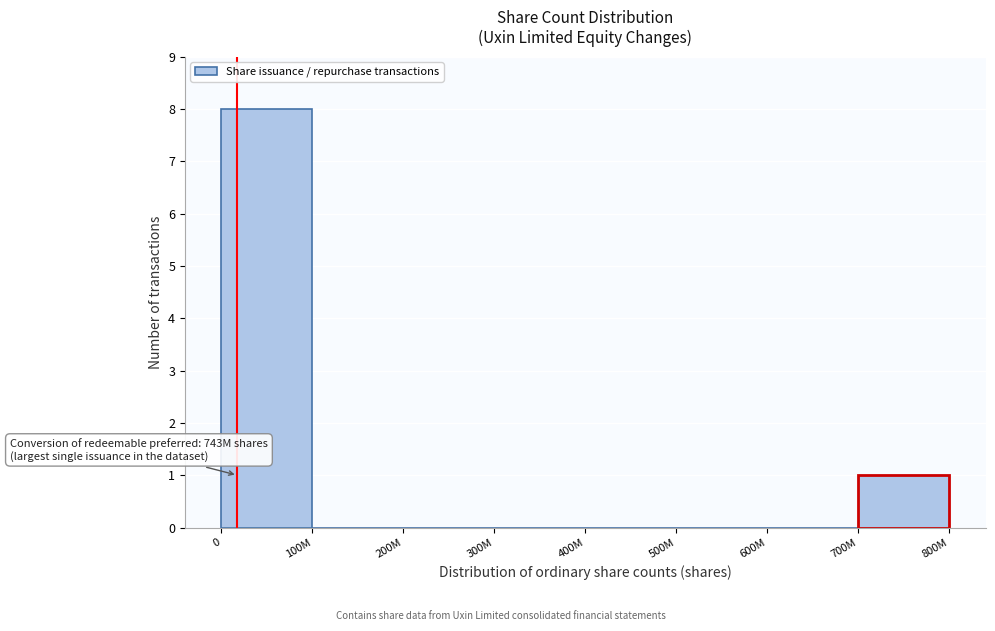

Reading right to left, transcribe all the data shown in this chart.

700M=1	600M=0	500M=0	400M=0	300M=0	200M=0	100M=0	0=8